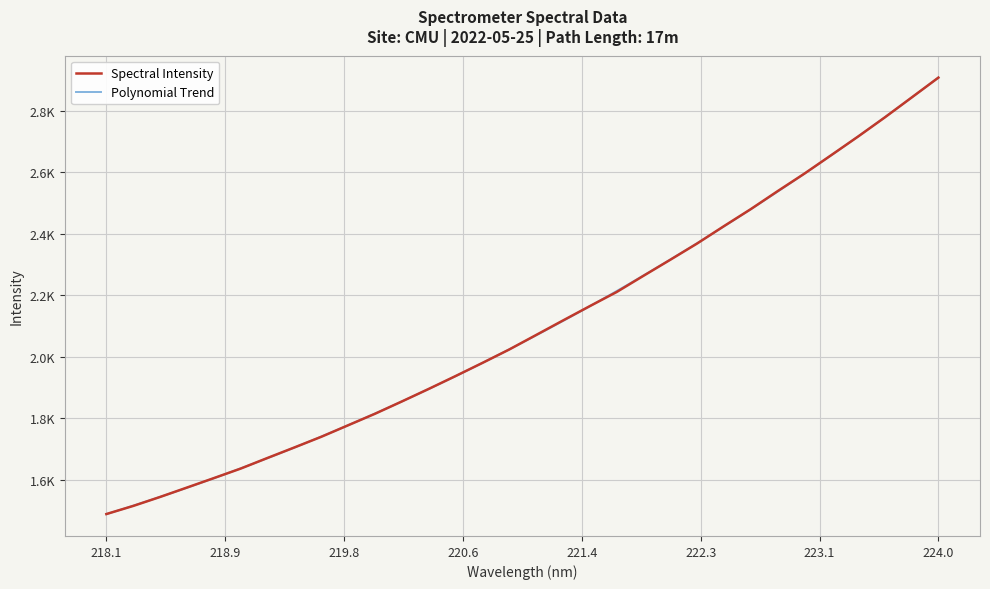

What is the label of the 19th point from the right?

220.5444